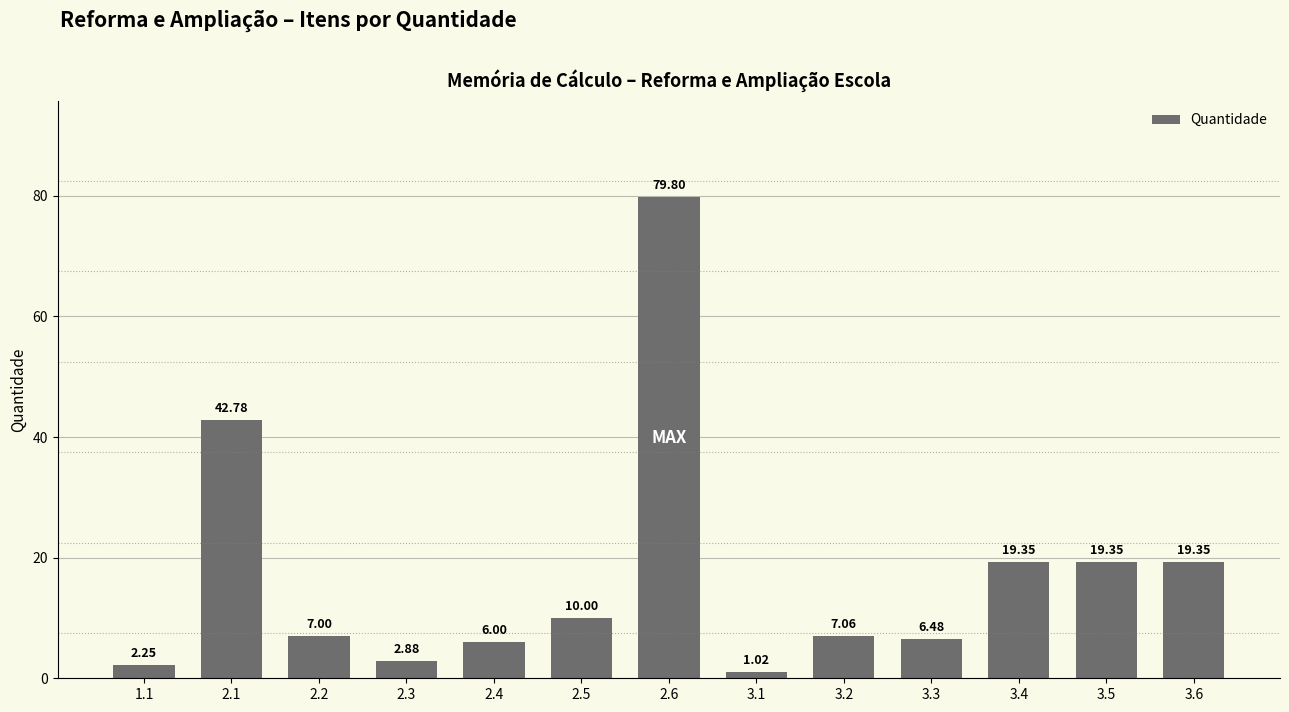

What is the change in value from 2.1 to 3.3?

-36.3